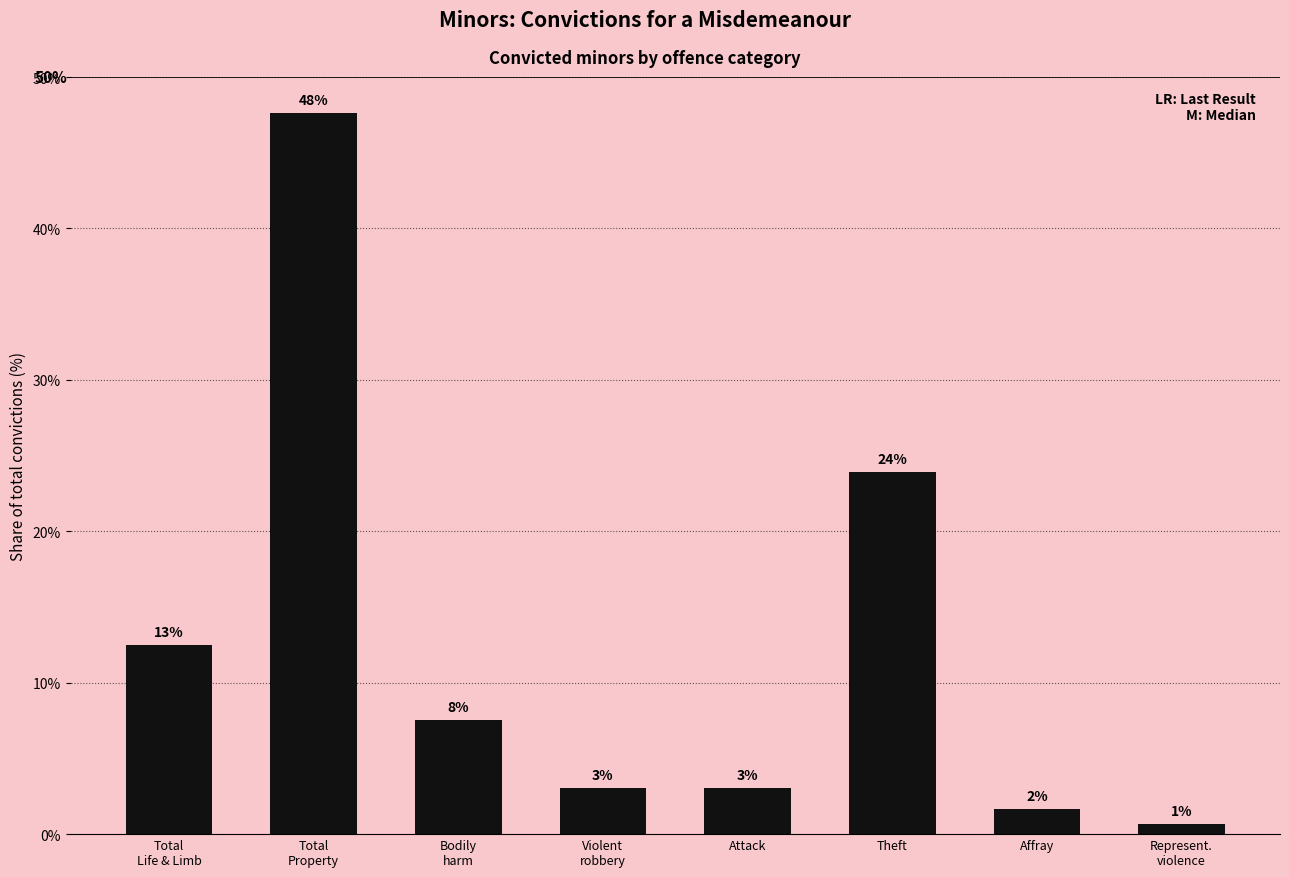

Which has a higher value, Bodily
harm or Attack?

Bodily
harm